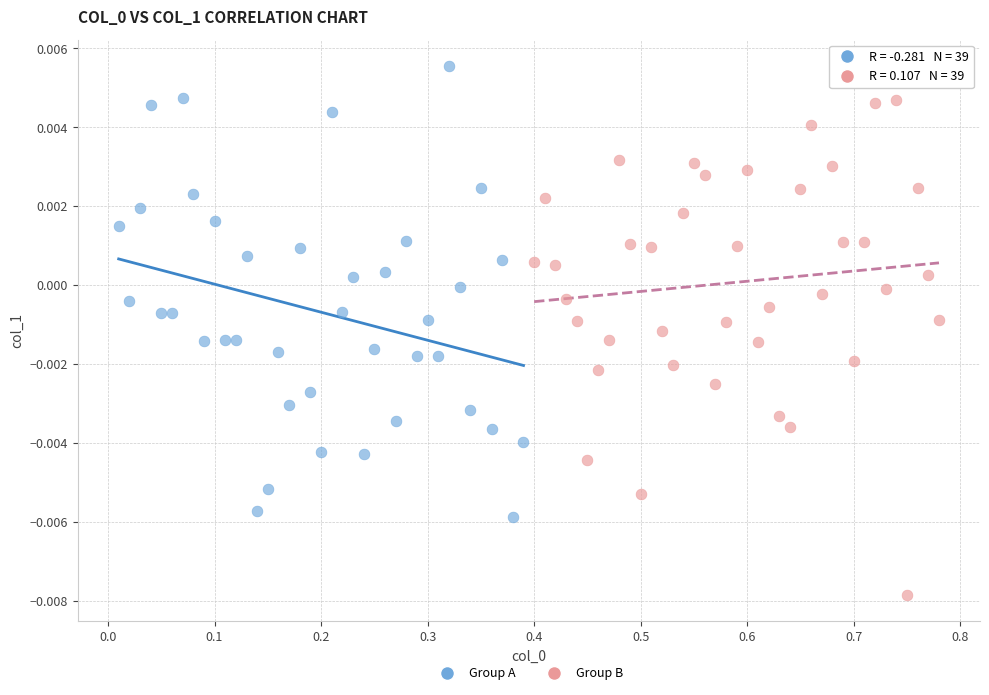

Which series reaches the maximum Y coordinate?

Group A